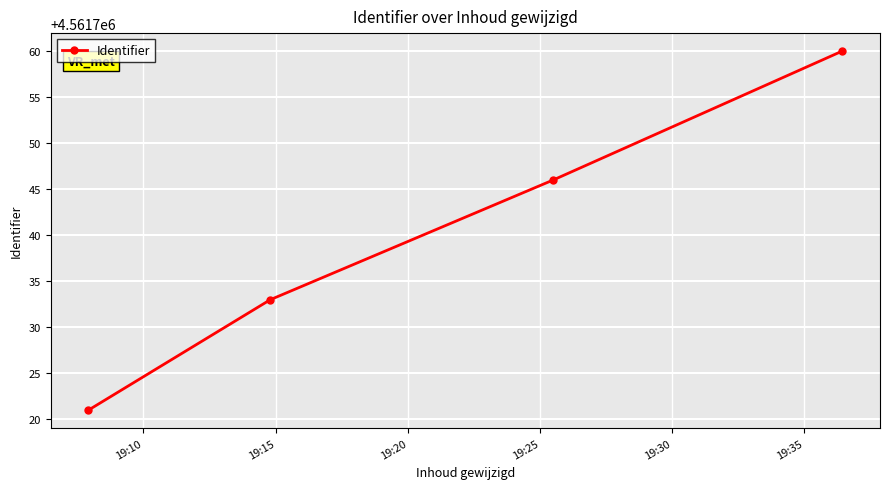

True or false: there are more than 1 points higher than both neighbors.

False